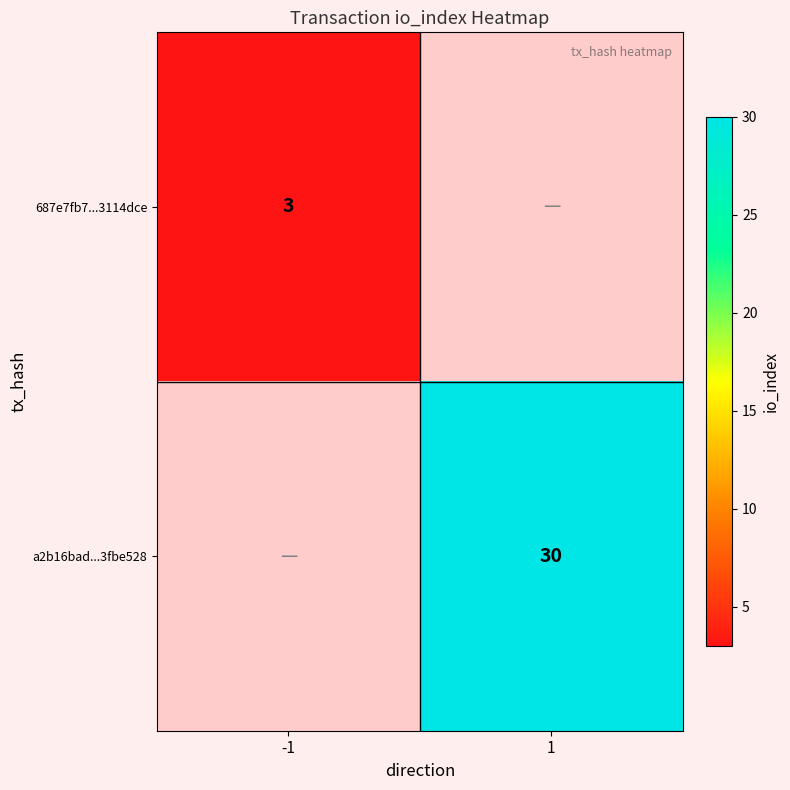

What is the maximum value shown in the chart?

30.0